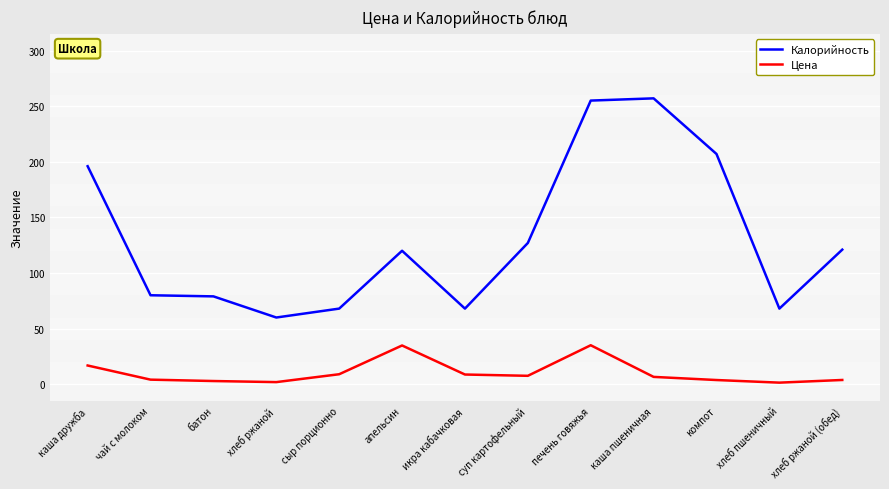

What value does the Цена series have at суп картофельный?

7.6